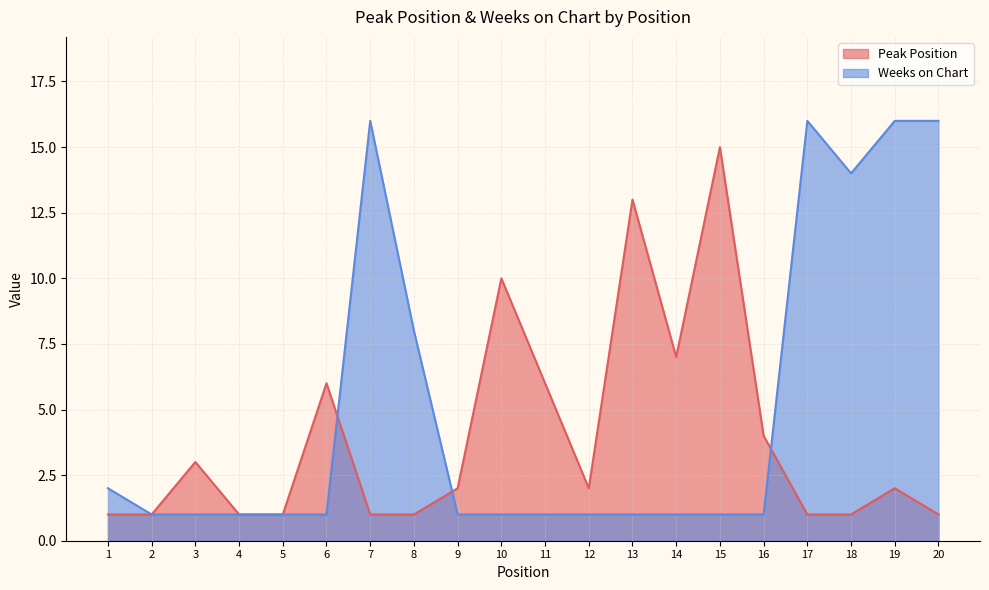

Between which two adjacent categories do Weeks on Chart and Peak Position first intersect?

6 and 7